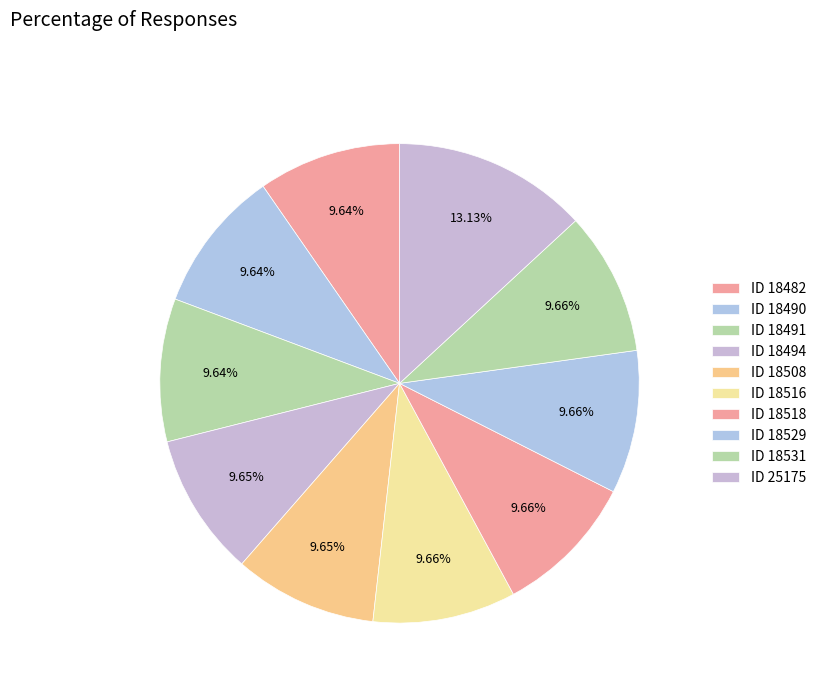

How many segments does this pie chart have?

10